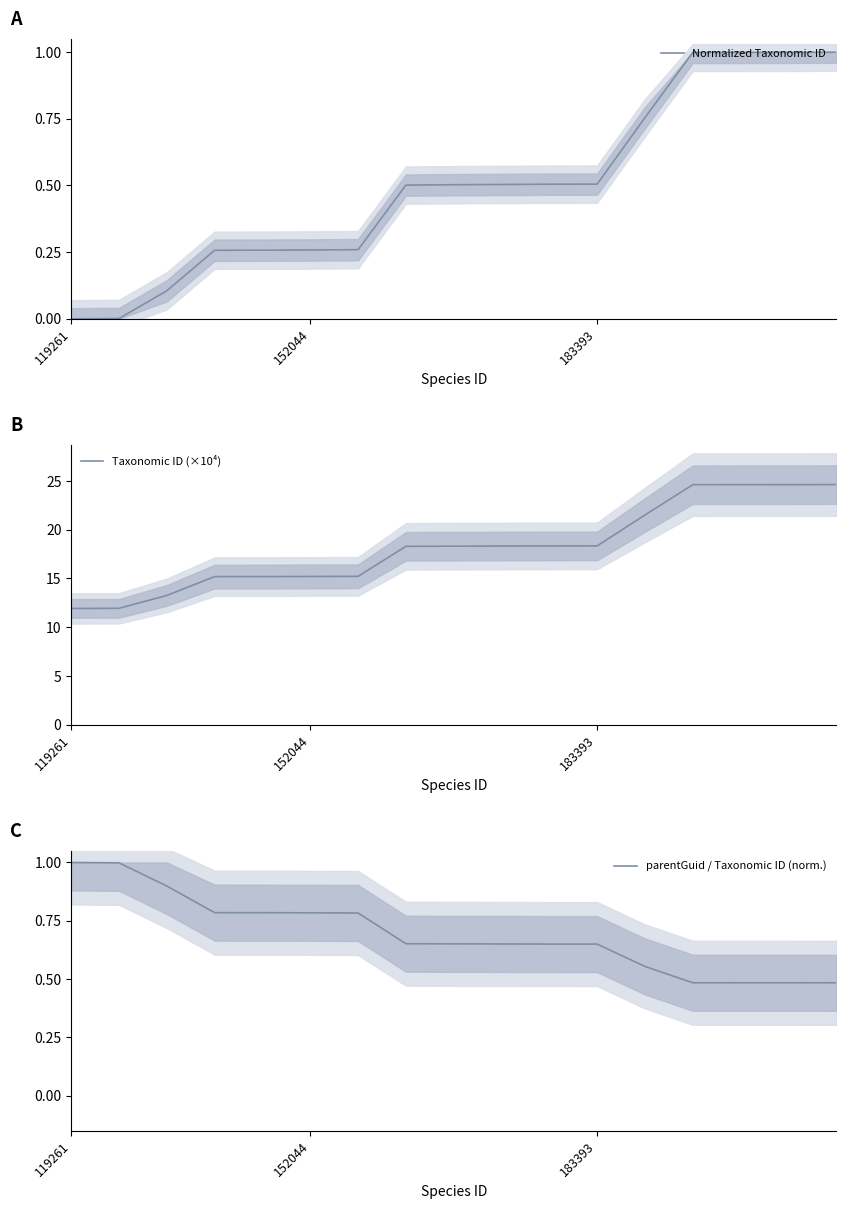

Is it true that Normalized Taxonomic ID equals 0.0 at 119261?

True